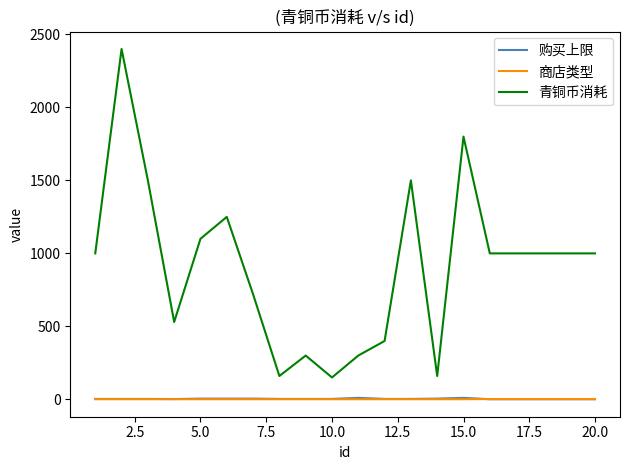

How many 商店类型 values are between 1 and 2?

20